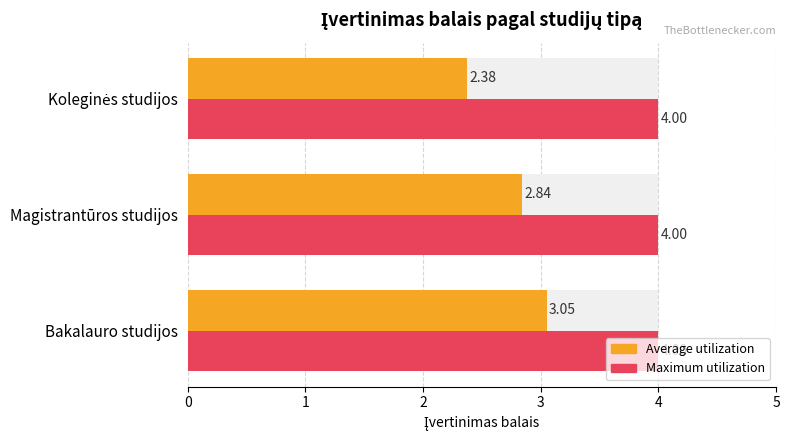

What is the difference between the Average utilization values at Magistrantūros studijos and Koleginės studijos?

0.5